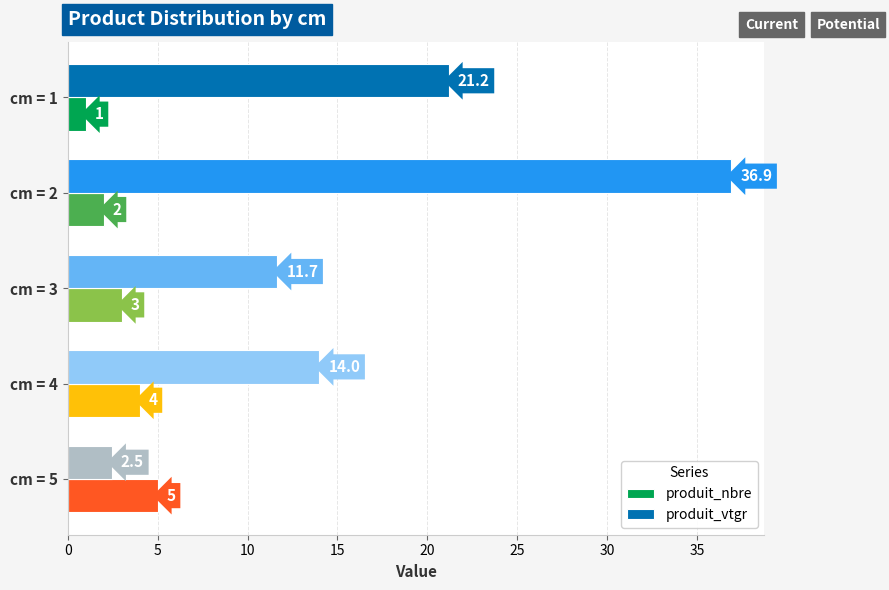

What is the lowest value of the produit_nbre series?

1.0